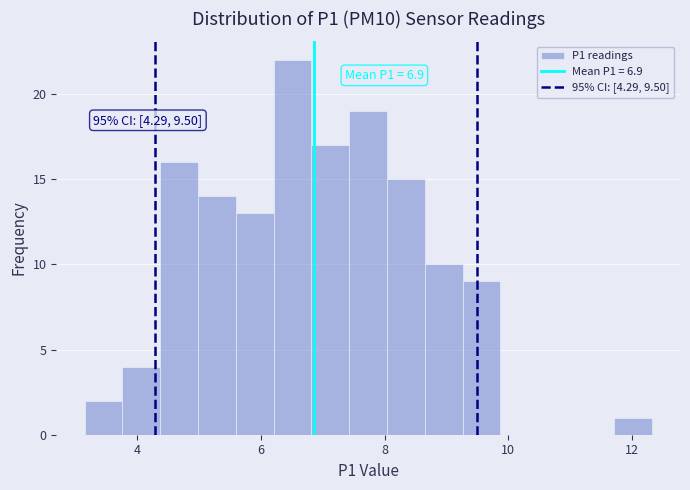

Around what value on the x-axis is the tallest bar? Give the approximate position of its centre, as read against the axis.

6.6